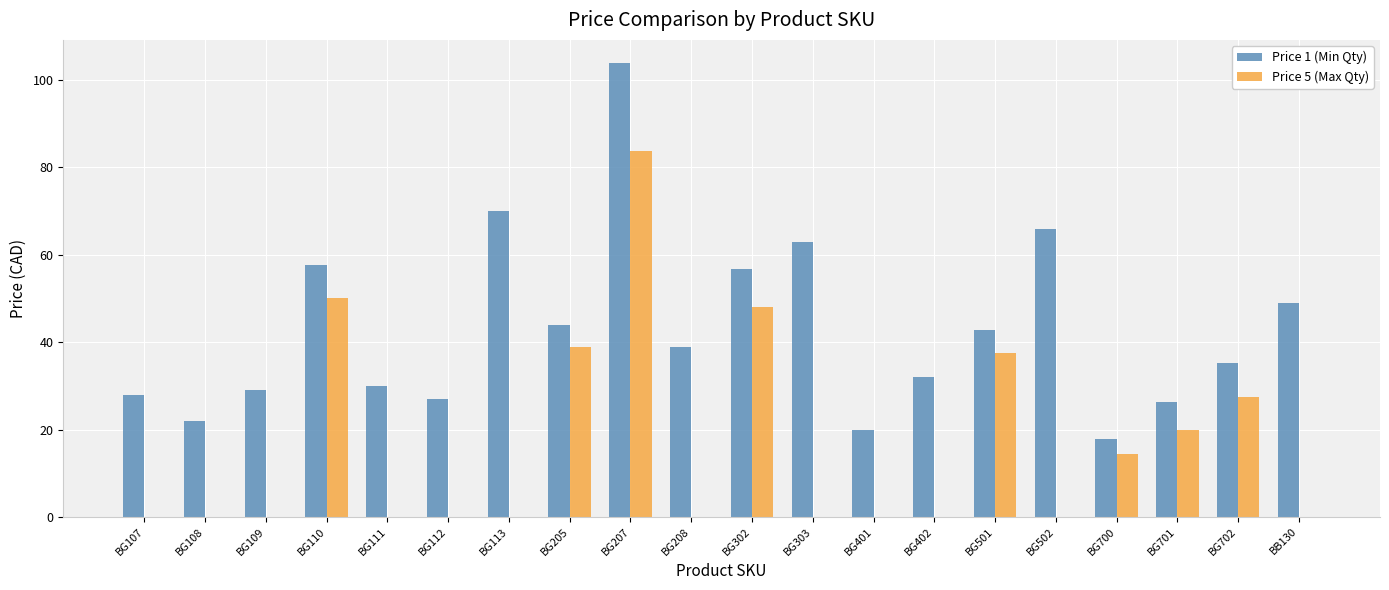

How many categories are shown in the chart?

20